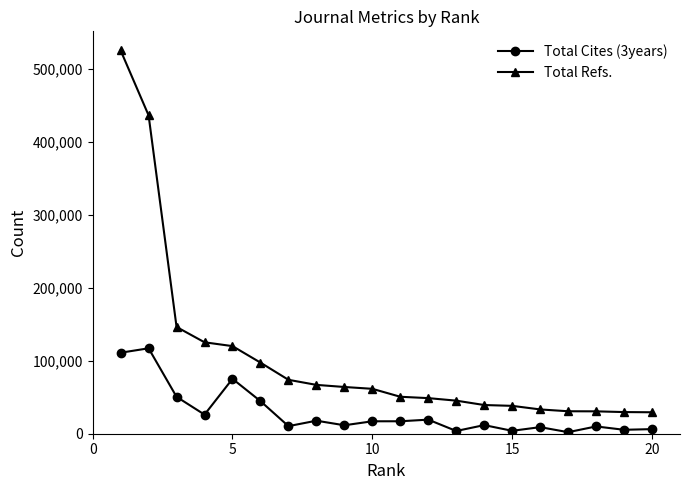

Does the chart have visible grid lines?

No